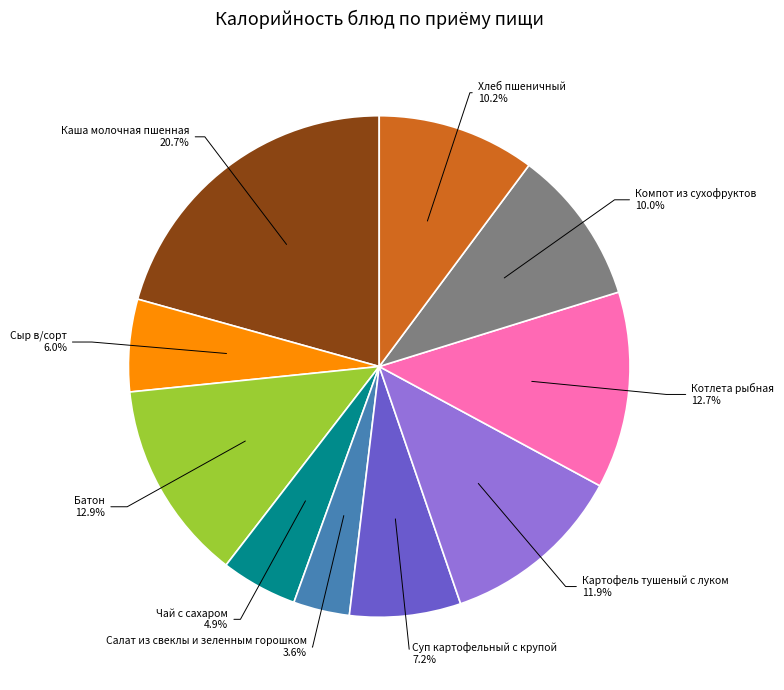

Is it true that Котлета рыбная is 13% of the pie?

True